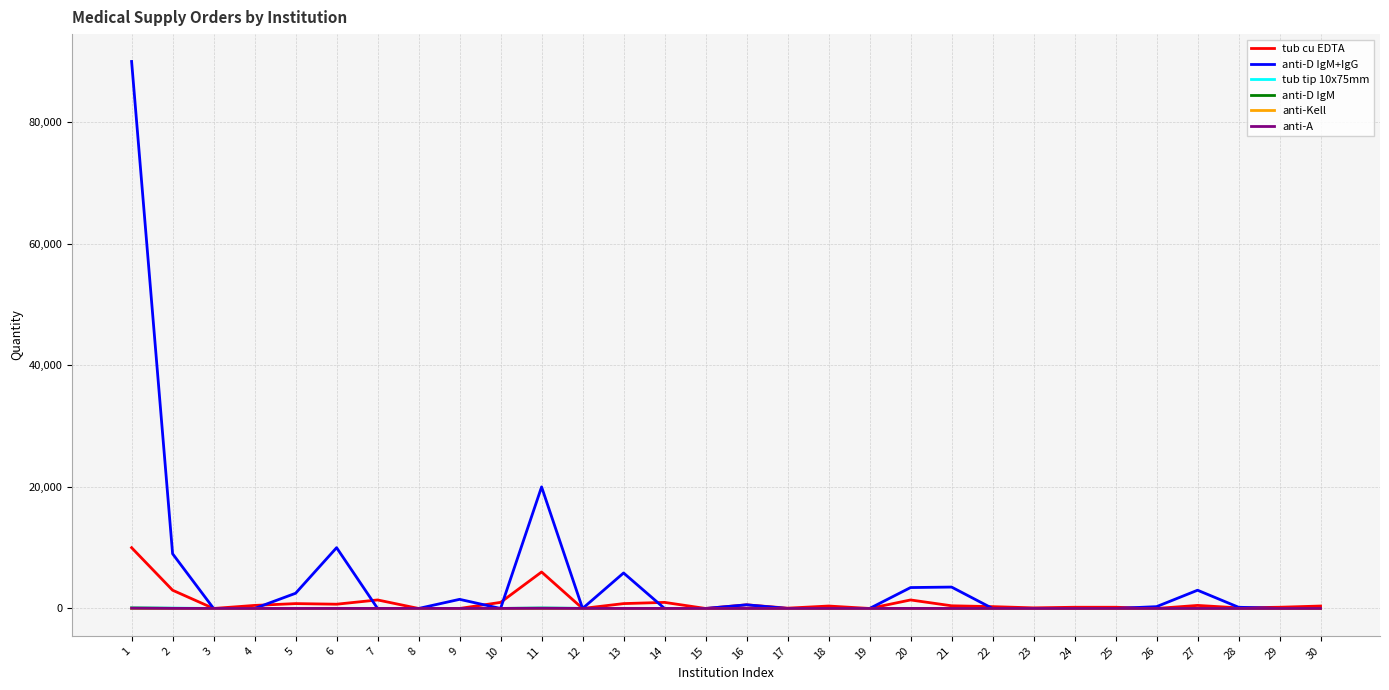

What is the difference between the maximum and minimum values in the tub cu EDTA series?

10000